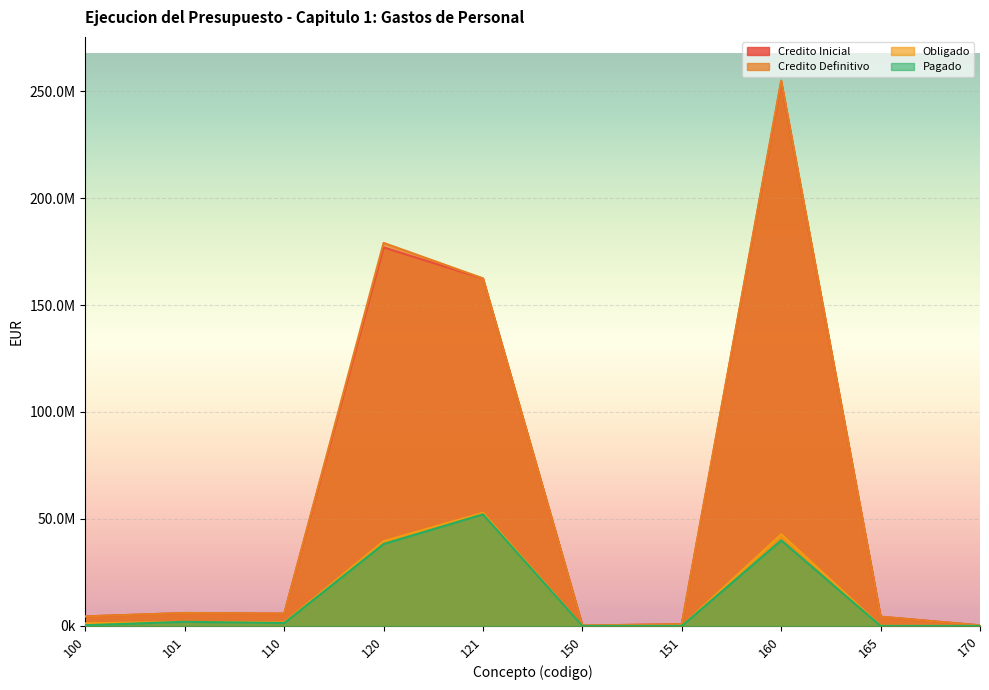

What are all the series names shown in the legend?

Credito Inicial, Credito Definitivo, Obligado, Pagado